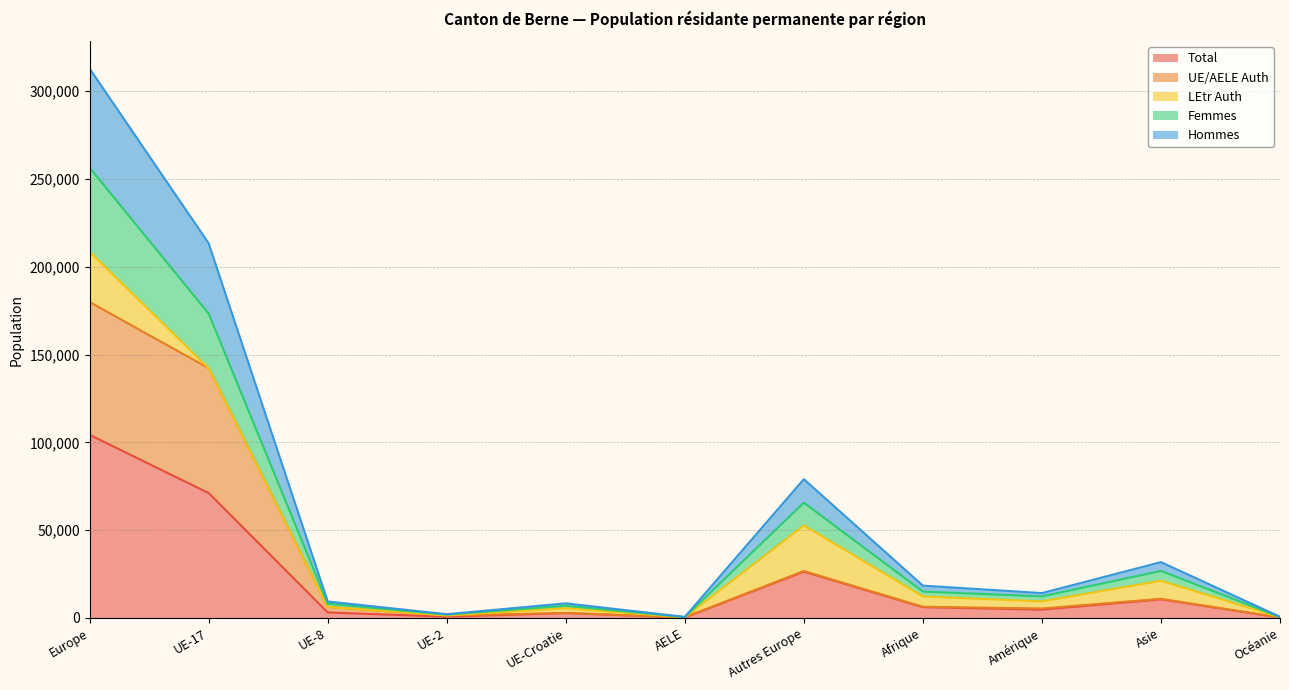

Which label corresponds to the smallest value in the chart?

AELE